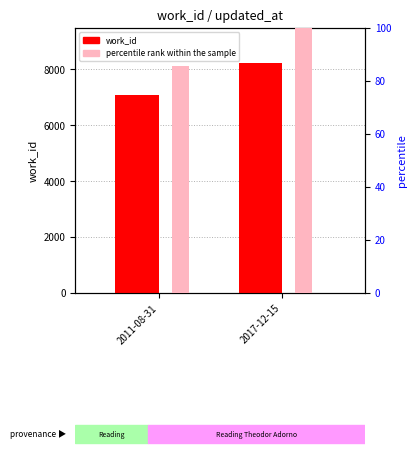

What is the total value across all series at 2017-12-15?

8345.0